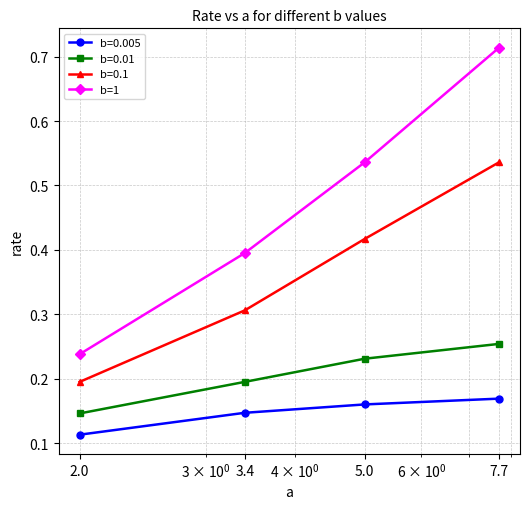

How many lines are shown in the chart?

4